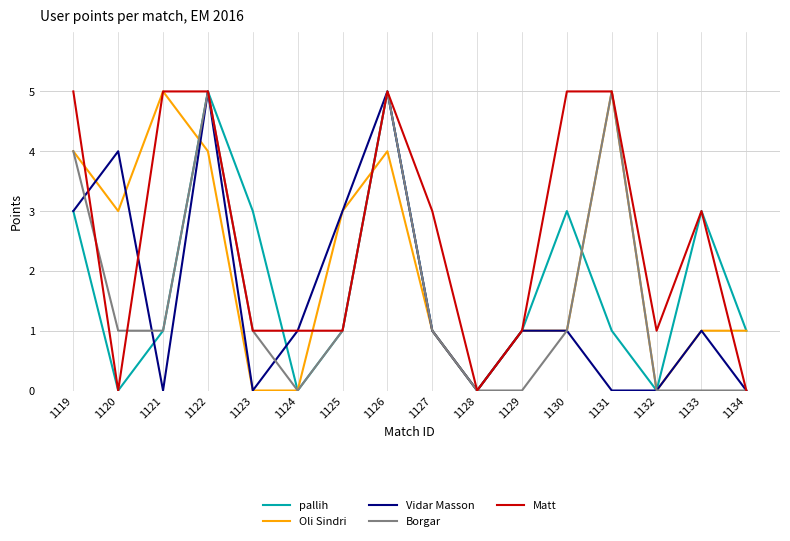

What is the sum of the Oli Sindri values at 1127 and 1119?

5